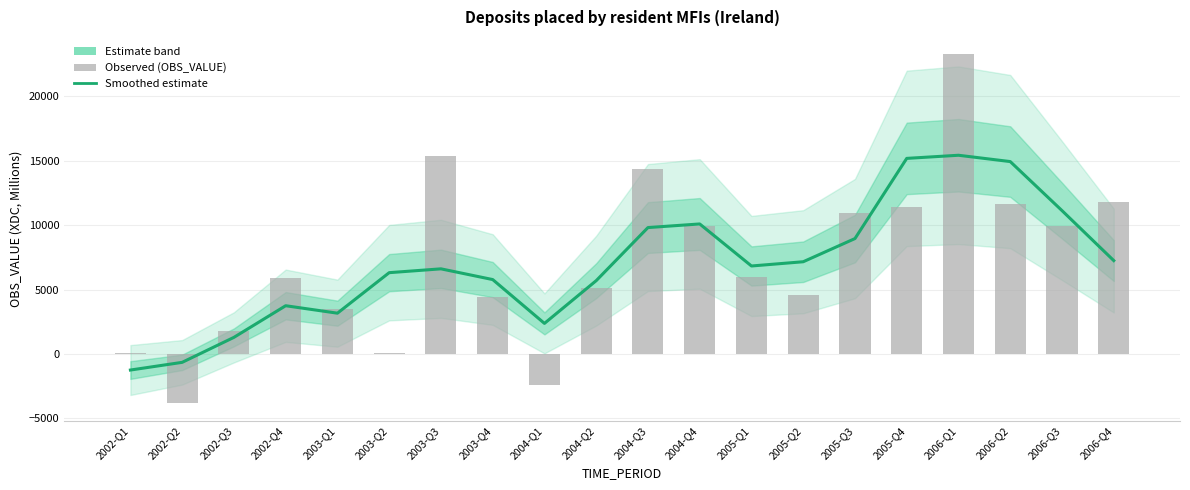

What is the minimum value shown in the chart?

-3849.0